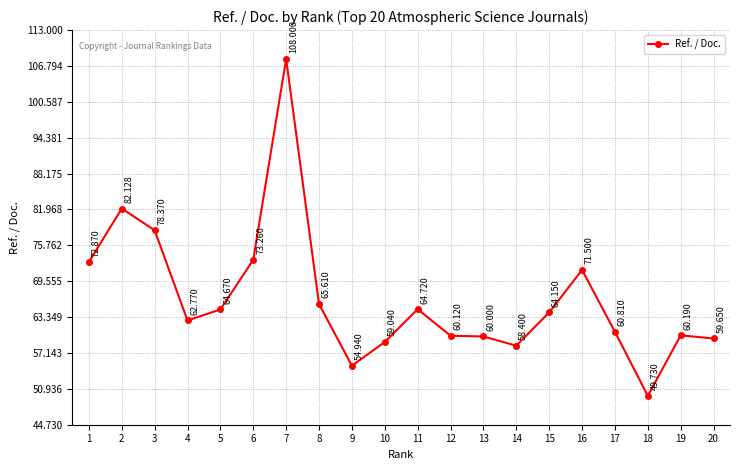

What is the value of the 19th point from the left?

60.2